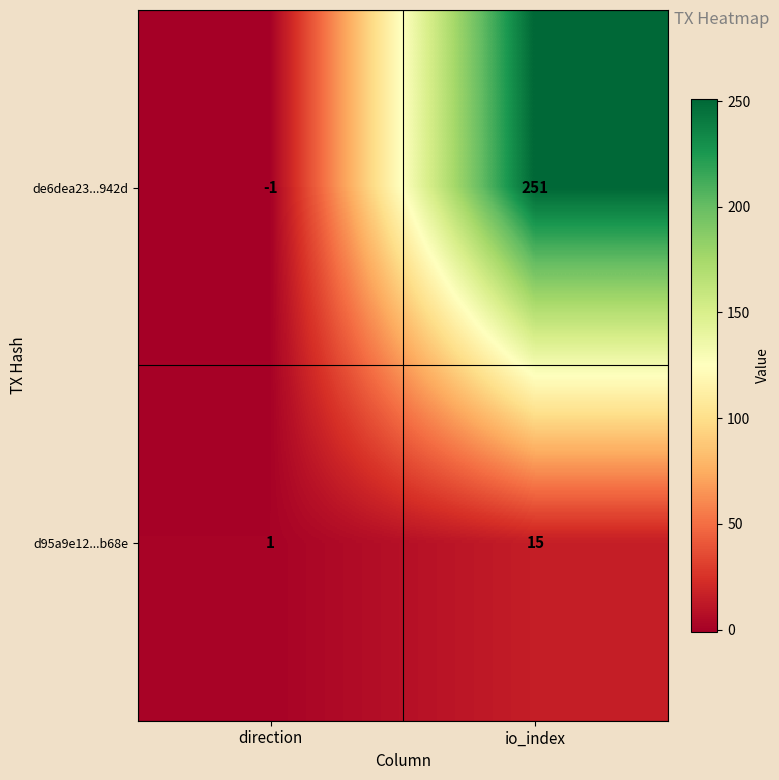

List the series in order of their overall mean, highest first.

de6dea23...942d, d95a9e12...b68e